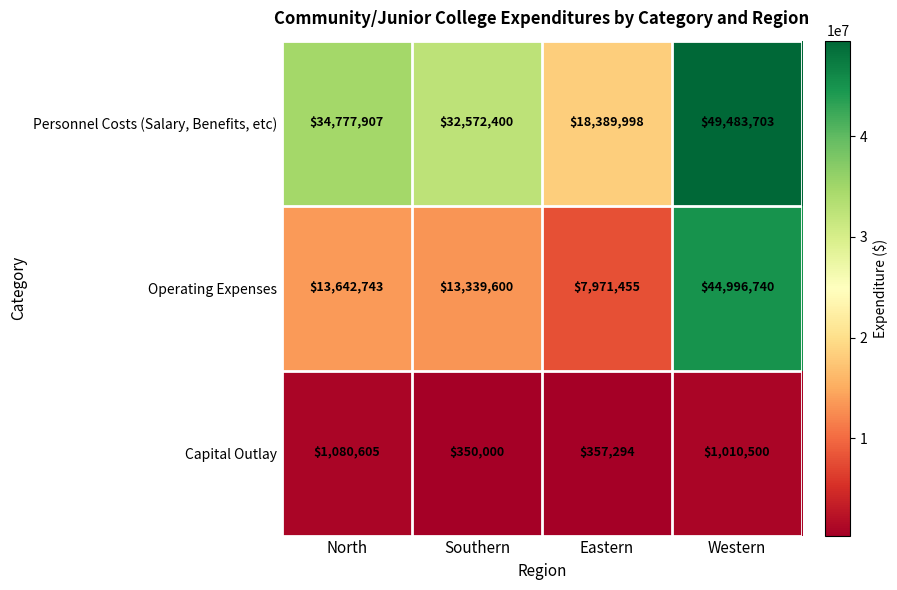

What is the difference between the maximum and second lowest values in the Operating Expenses series?

31657140